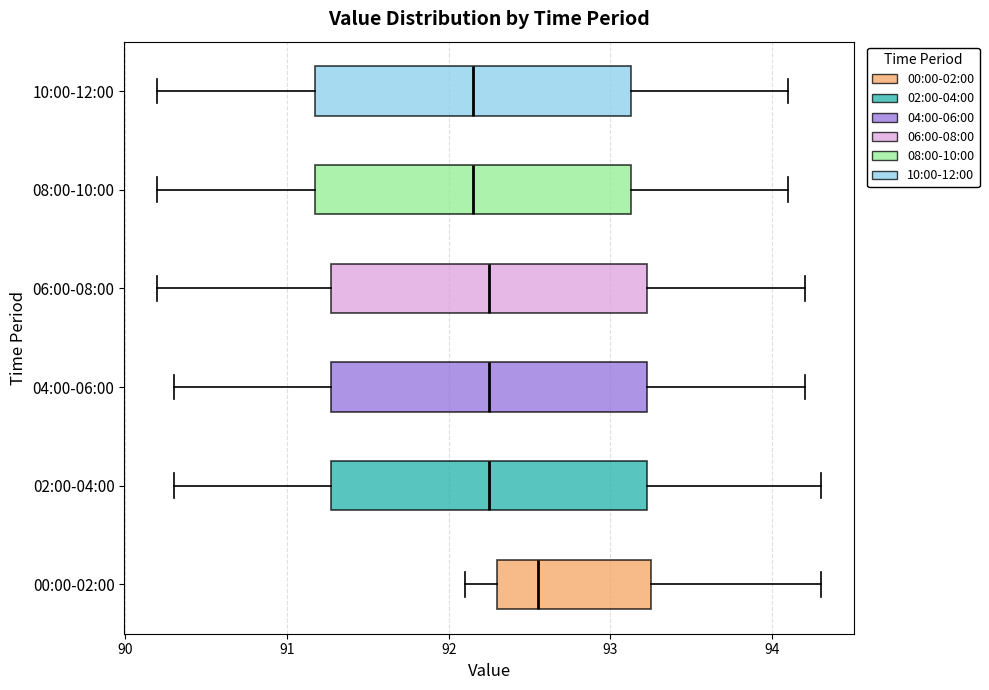

Reading bottom to top, read every box against the x-axis: the position of its median line, the range the box covers, and the ends of its whiskers. The values are not printed on the chart, so give them approximately, as read against the axis.

00:00-02:00: median 92.6, box 92.3 to 93.3, whiskers 92.1 to 94.3
02:00-04:00: median 92.3, box 91.3 to 93.2, whiskers 90.3 to 94.3
04:00-06:00: median 92.3, box 91.3 to 93.2, whiskers 90.3 to 94.2
06:00-08:00: median 92.3, box 91.3 to 93.2, whiskers 90.2 to 94.2
08:00-10:00: median 92.2, box 91.2 to 93.1, whiskers 90.2 to 94.1
10:00-12:00: median 92.2, box 91.2 to 93.1, whiskers 90.2 to 94.1